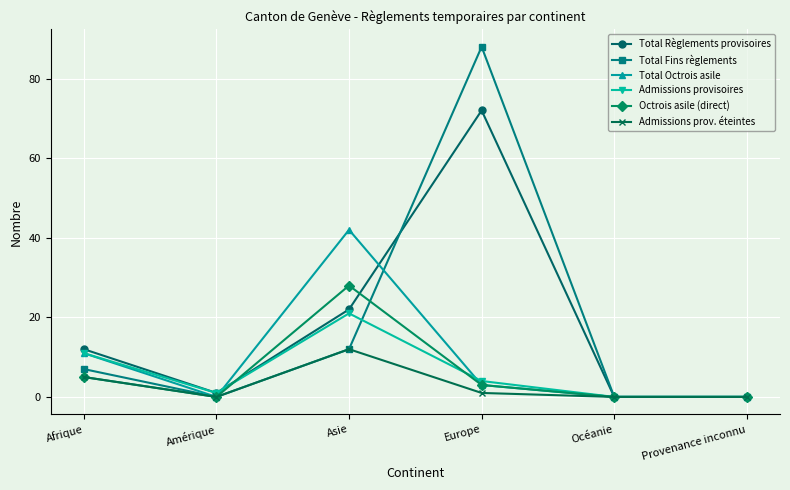

Which series changed the most between Afrique and Europe?

Total Fins règlements